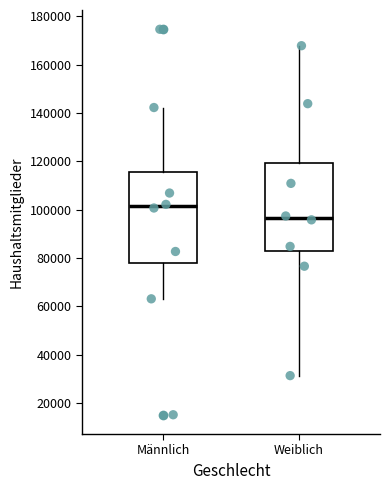

Where is the lower edge of the box for Weiblich on the y-axis? The values are not printed on the chart, so give them approximately, as read against the axis.

82000